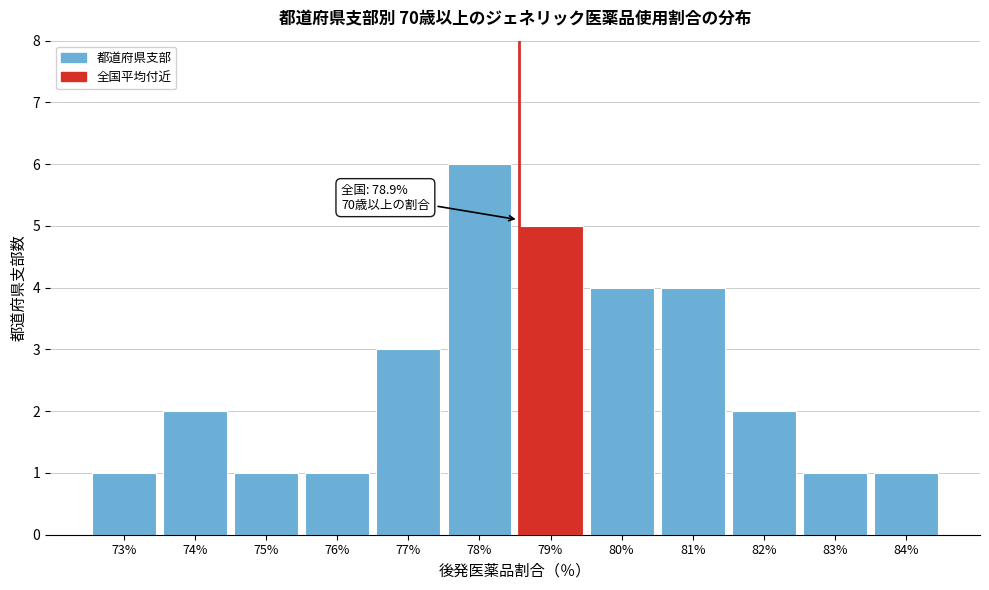

Reading right to left, extract all data points from this chart.

1	1	2	4	4	5	6	3	1	1	2	1